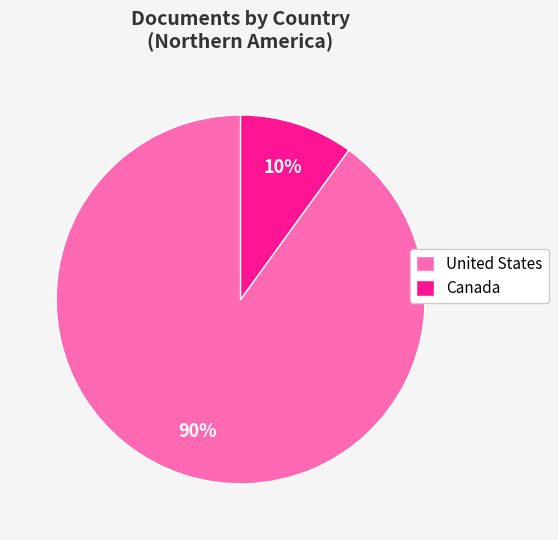

To the nearest percent, what is the difference between the largest and smallest slice percentages?

80%